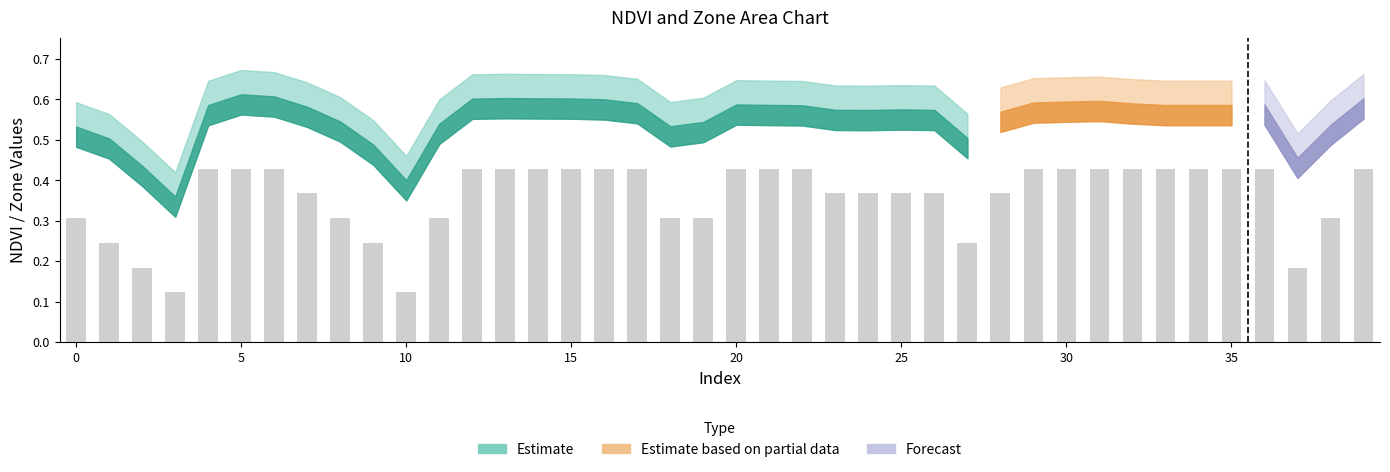

What is the value of the 20th bar from the left?

0.3